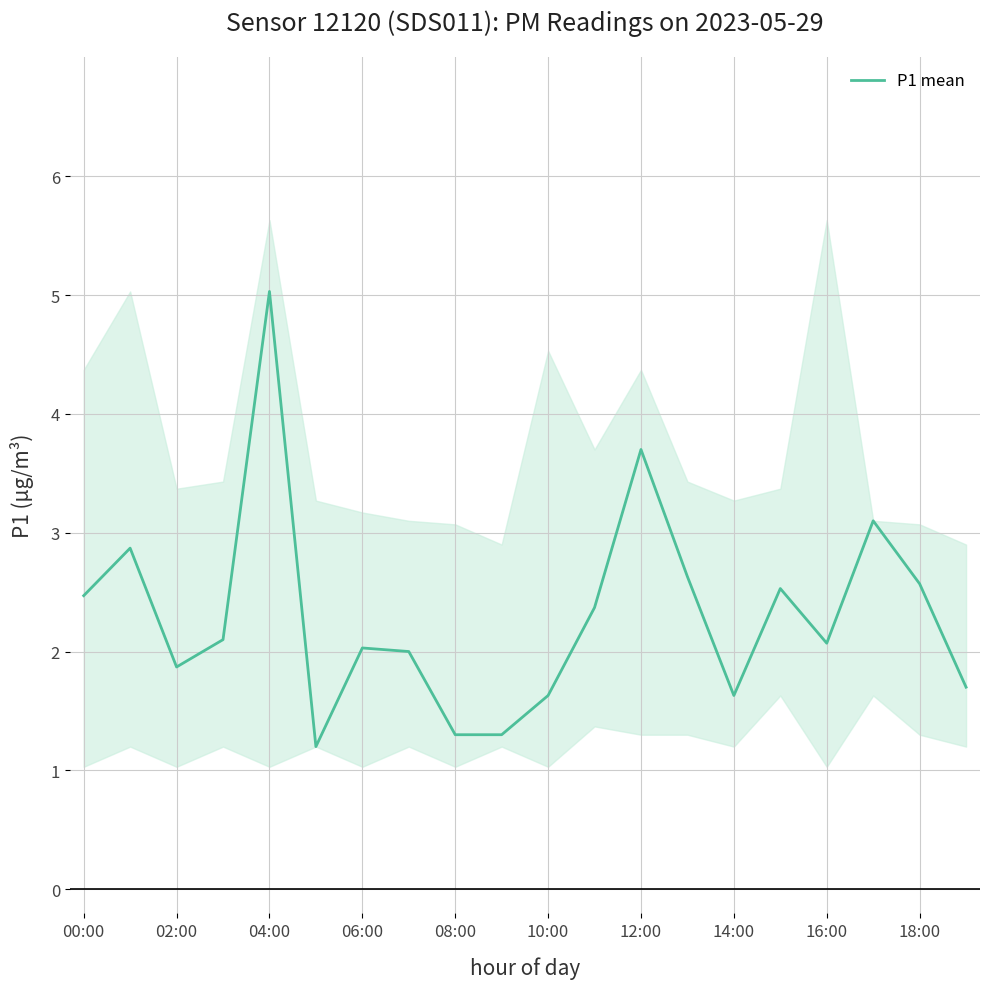

How many lines are shown in the chart?

1